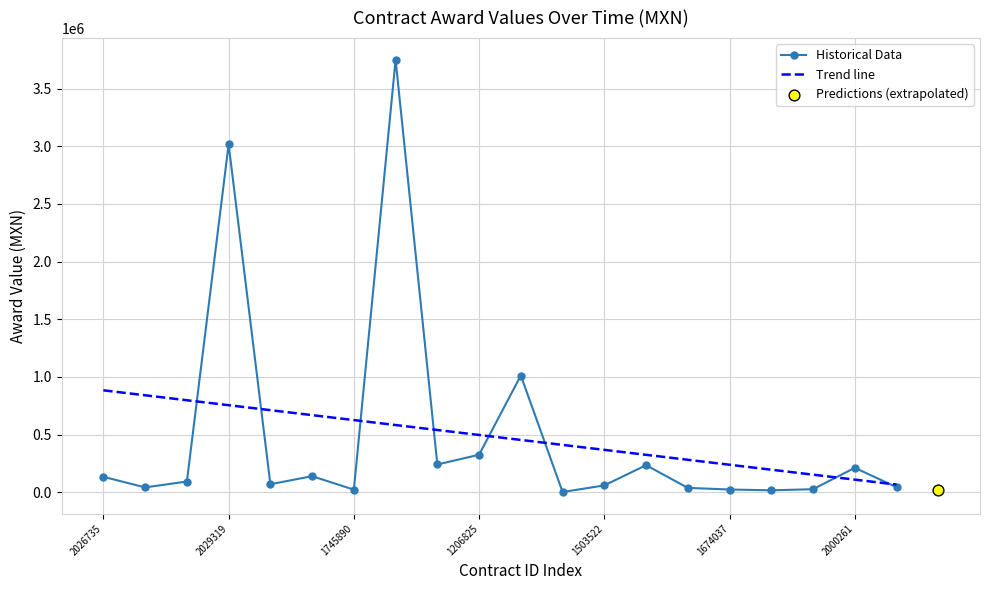

Which has a higher value, 1745890 or 1741047?

1741047